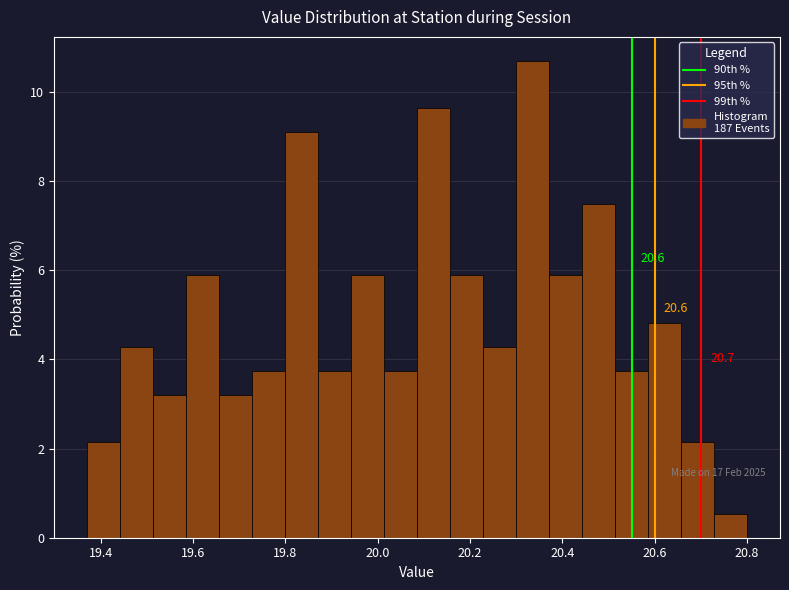

Read against the x-axis, roughly where is the centre of the tallest bar?

20.34